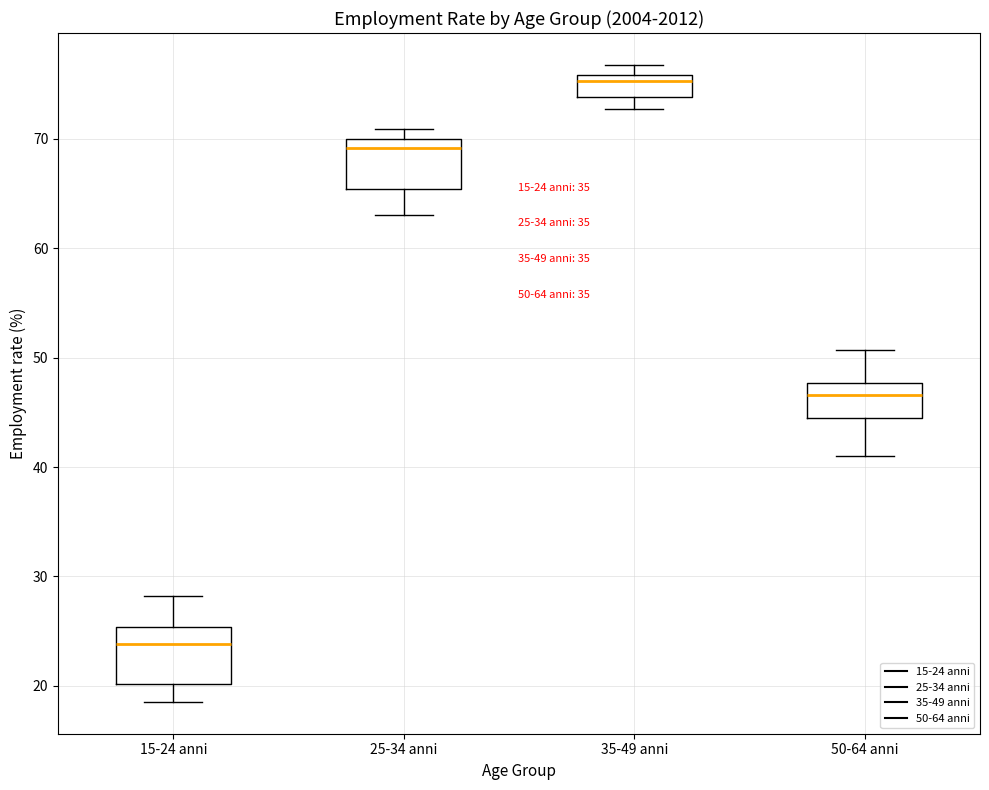

Which box's median line is the highest?

35-49 anni